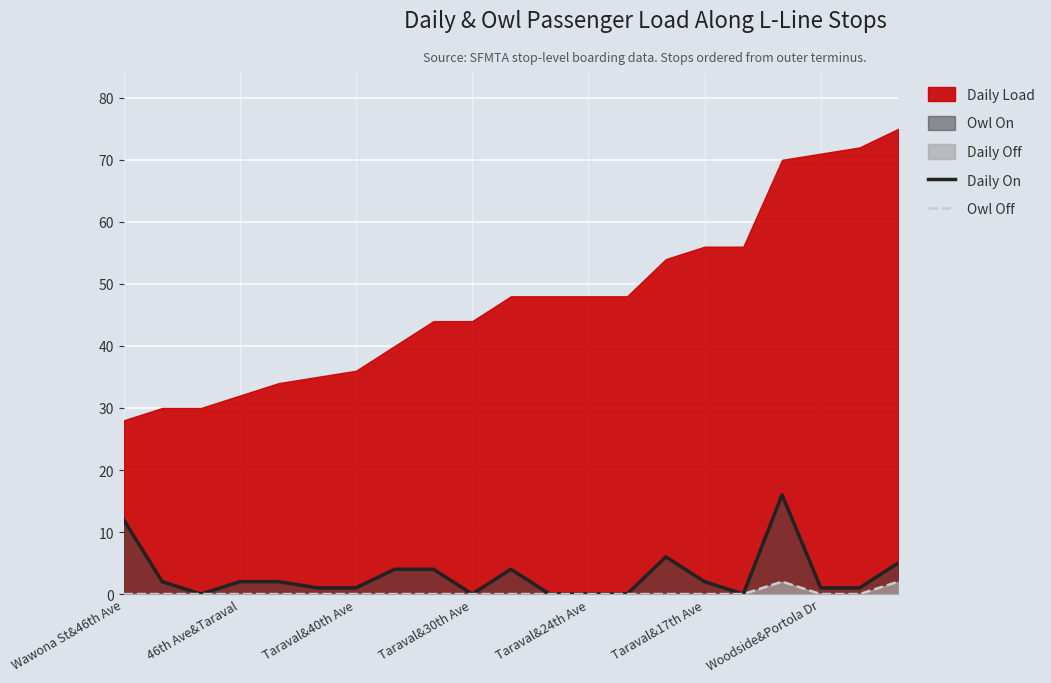

What is the highest value of the Daily On series?

16